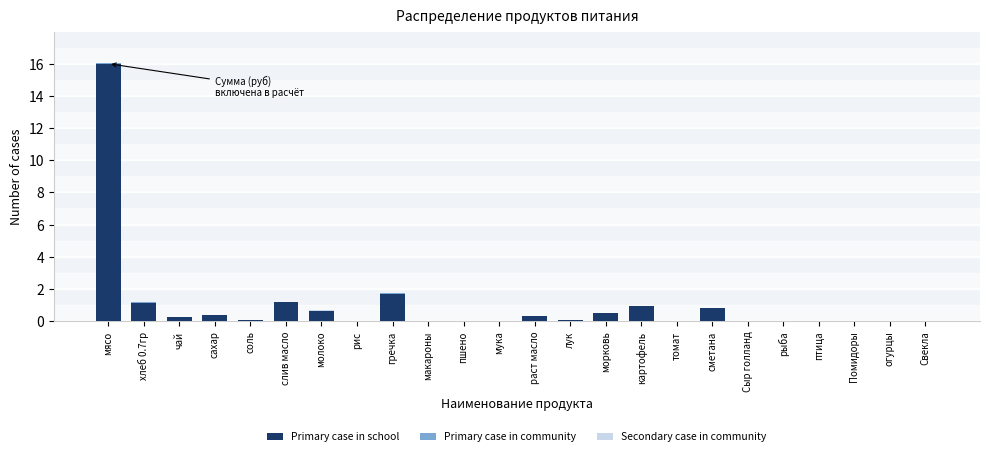

Is it true that Primary case in school equals 4.9 at Помидоры?

False